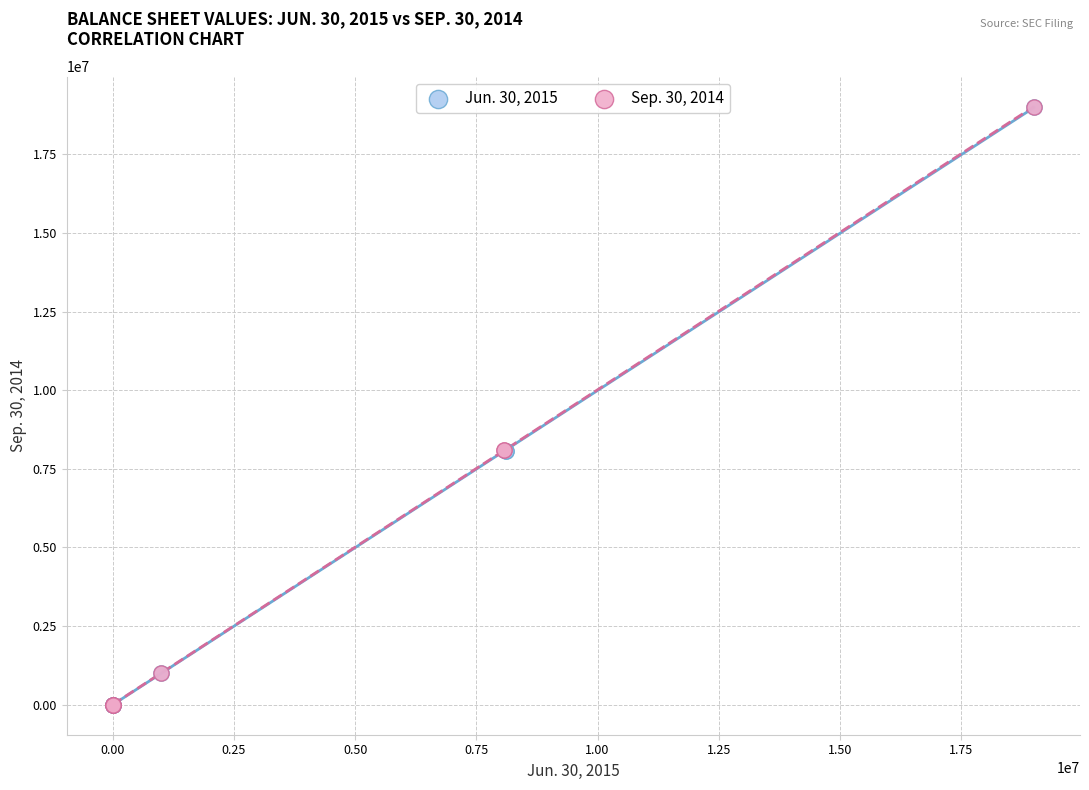

What are all the series names shown in the legend?

Jun. 30, 2015, Sep. 30, 2014